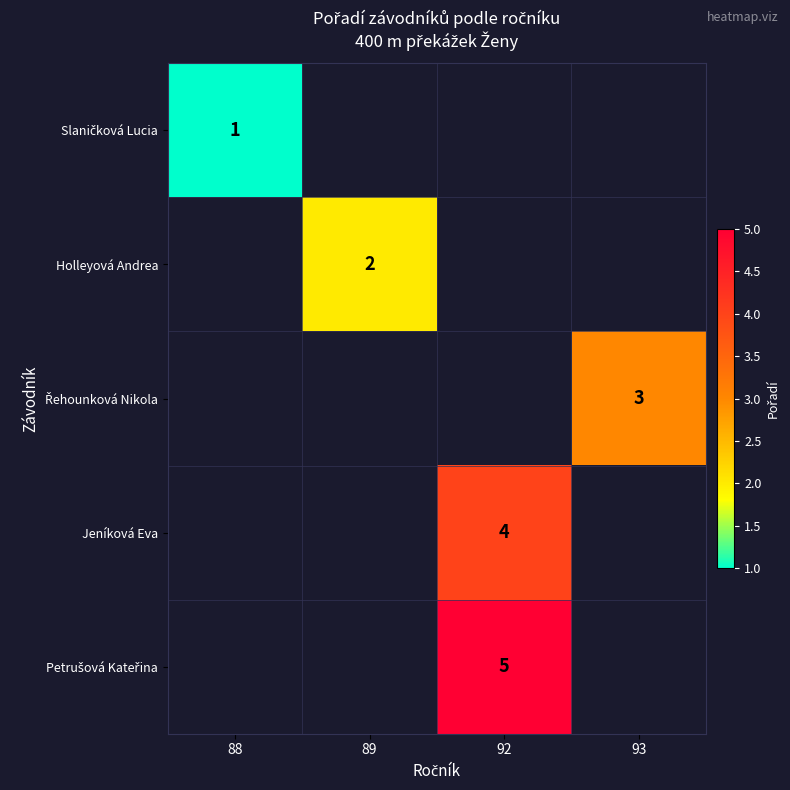

What is the smallest value displayed?

1.0